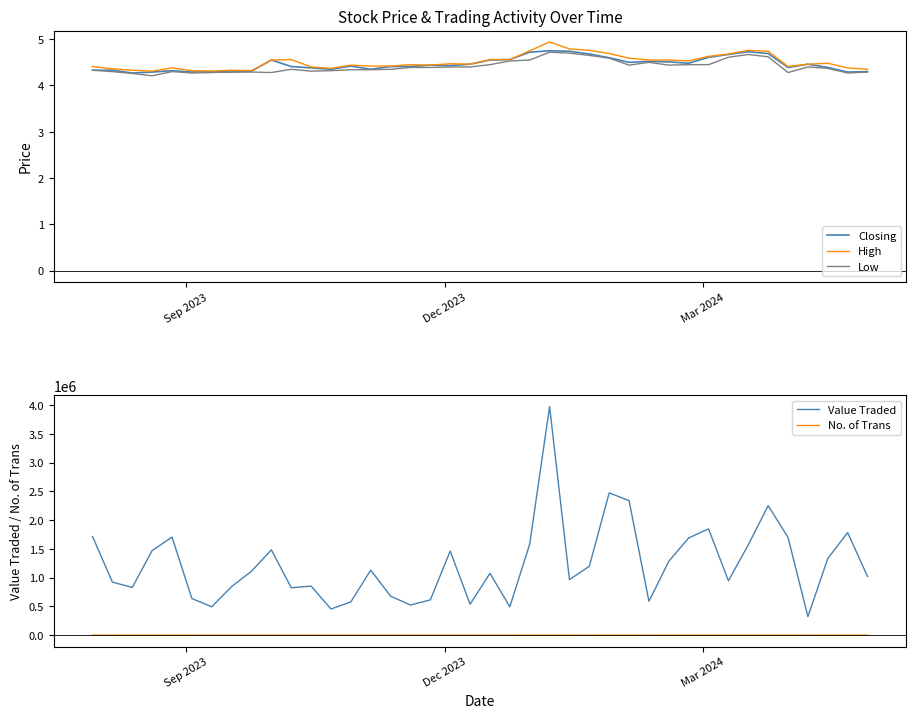

What is the maximum value for Closing?

4.8